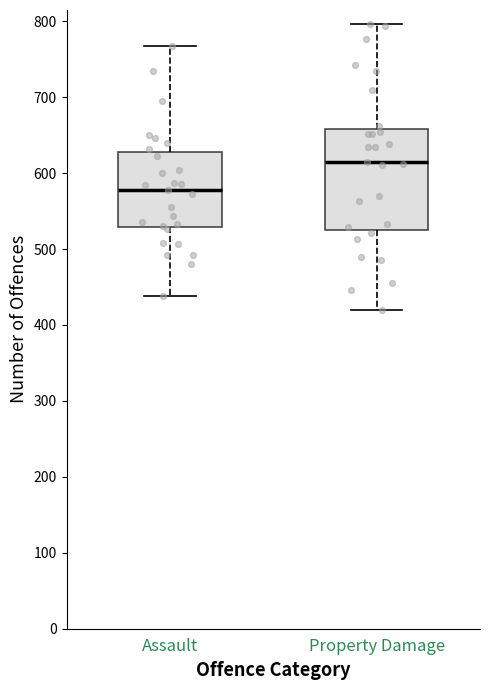

Which box has the highest median line?

Property Damage